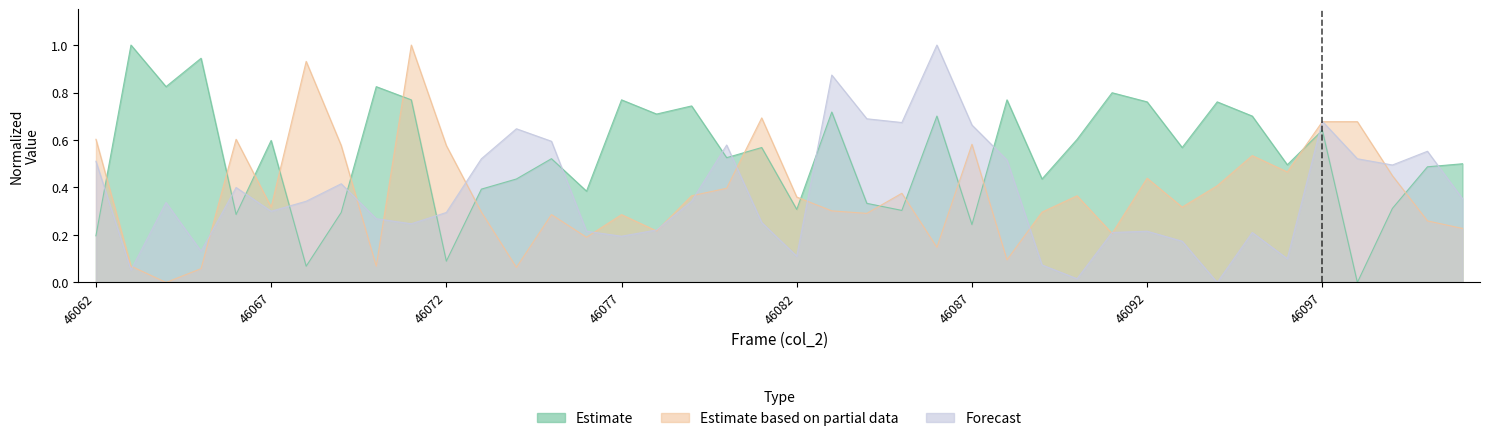

Which has a higher value, 46070 or 46096?

46070